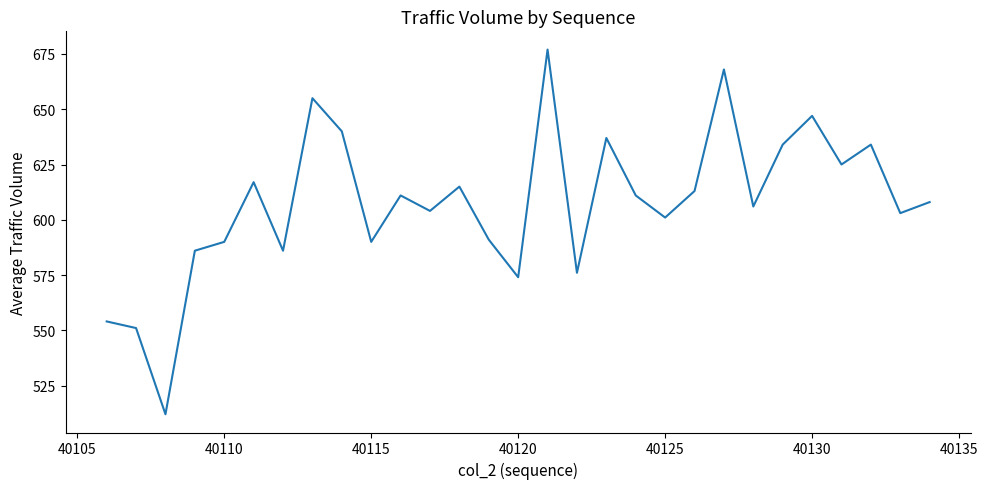

What is the greatest value displayed?

677